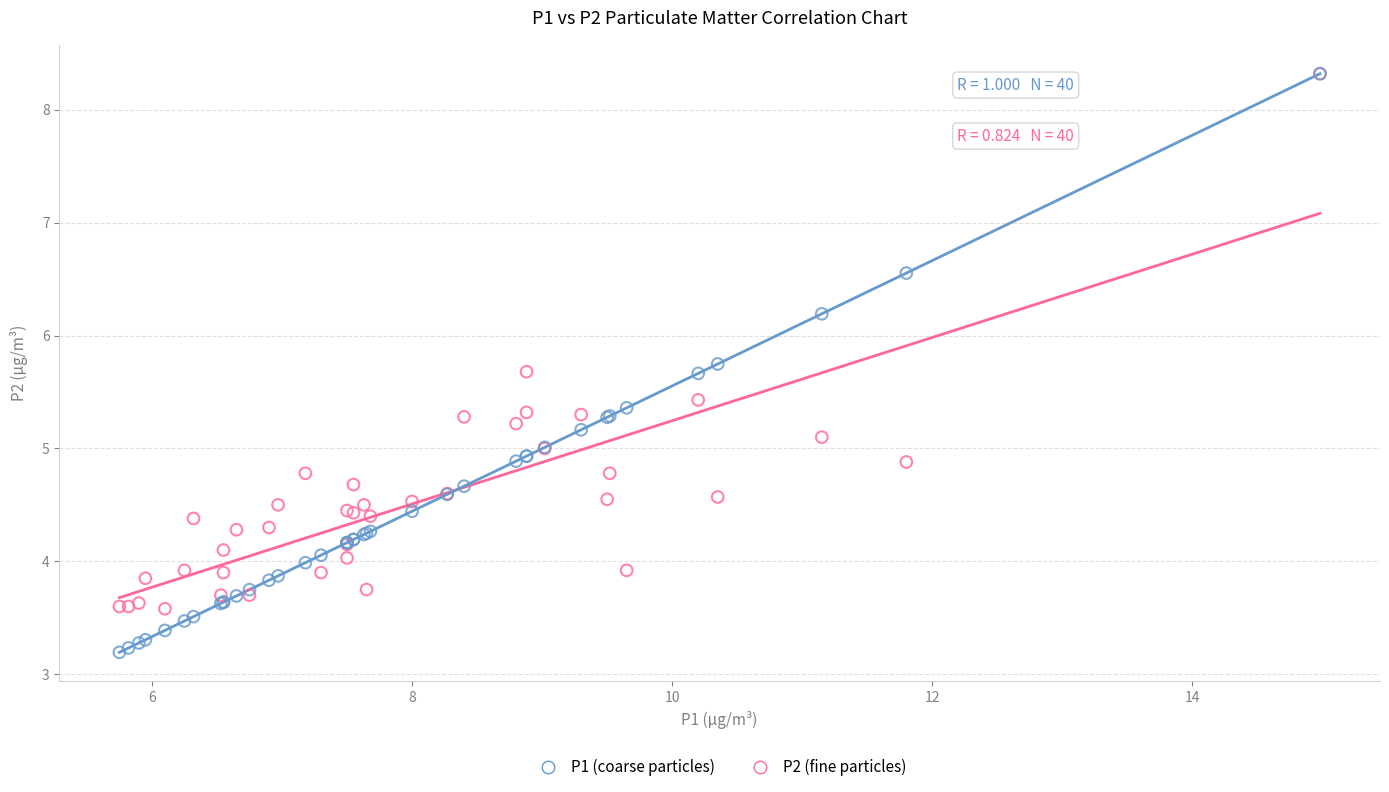

What are all the series names shown in the legend?

P1 (coarse particles), P2 (fine particles)